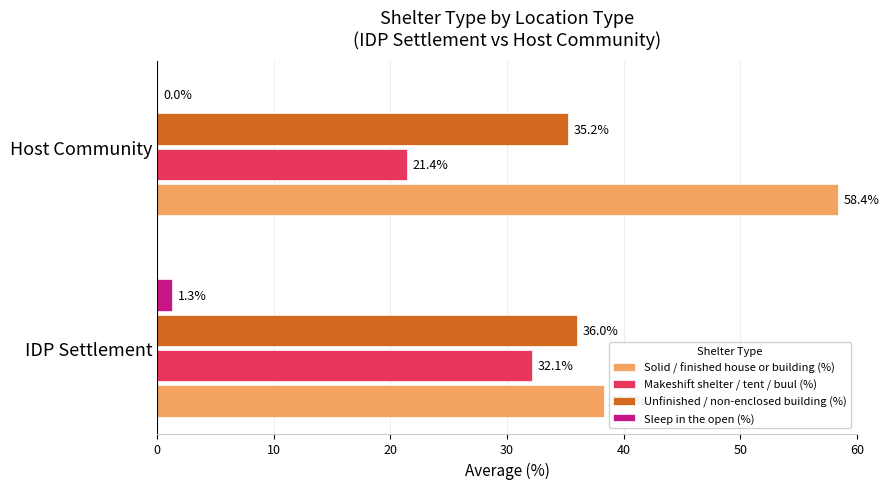

What are all the series names shown in the legend?

Solid / finished house or building (%), Makeshift shelter / tent / buul (%), Unfinished / non-enclosed building (%), Sleep in the open (%)